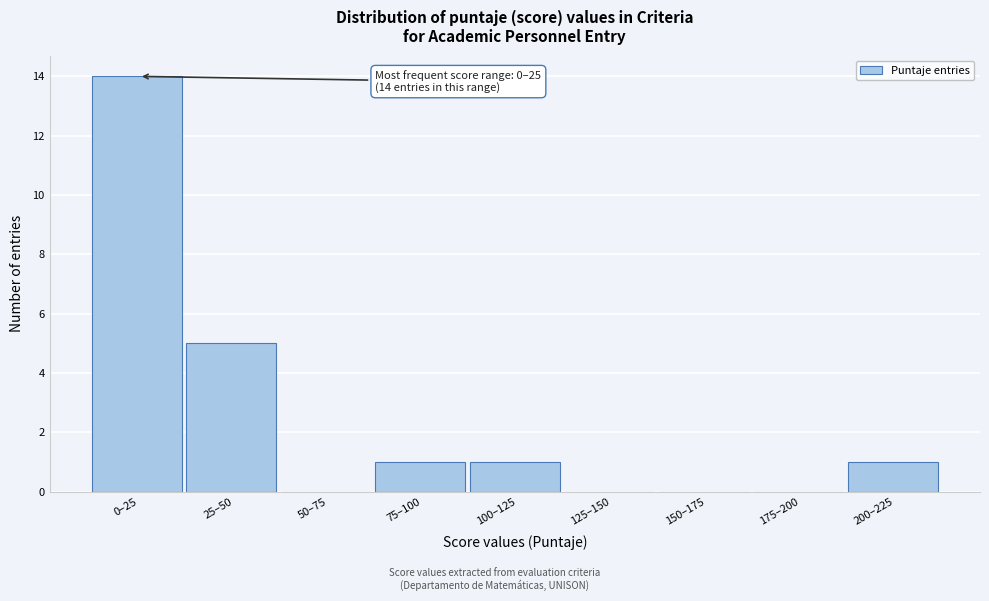

Reading left to right, what are all the values shown in this chart?

0–25=14	25–50=5	50–75=0	75–100=1	100–125=1	125–150=0	150–175=0	175–200=0	200–225=1